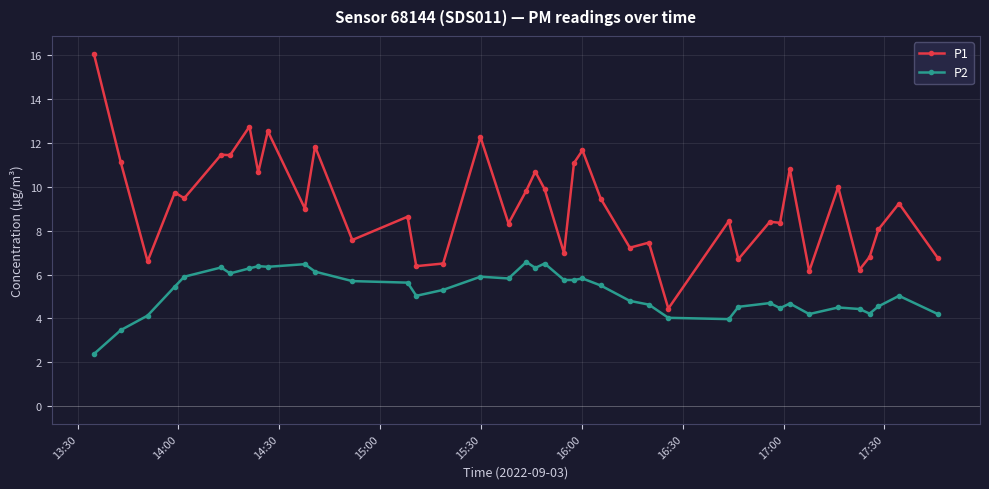

What is the smallest value displayed?

2.4